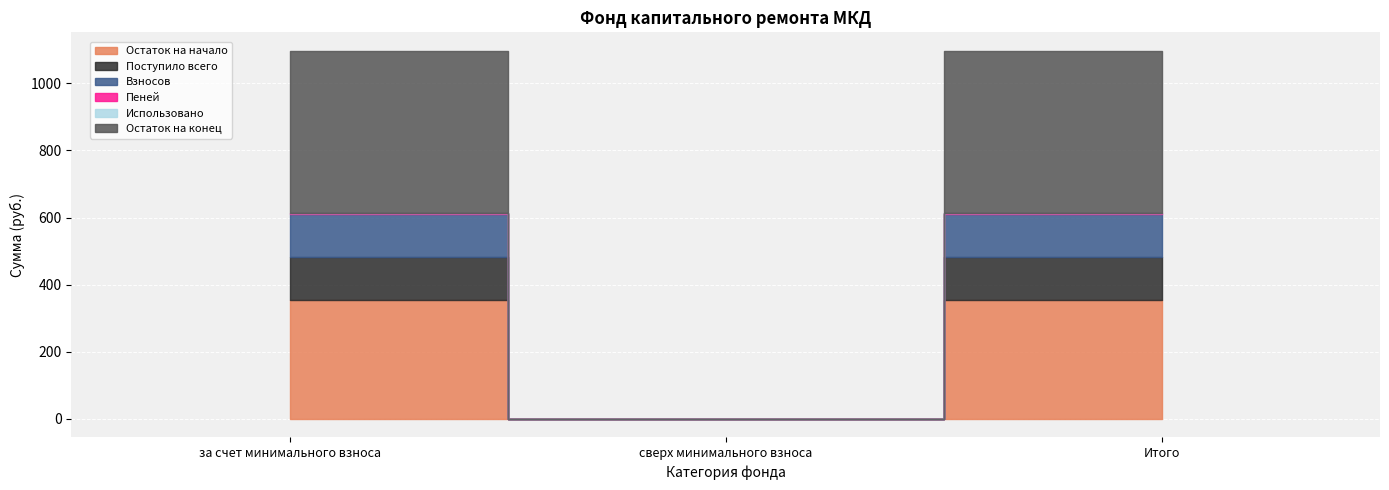

The value of Поступило всего at Итого is 232.9. True or false?

False